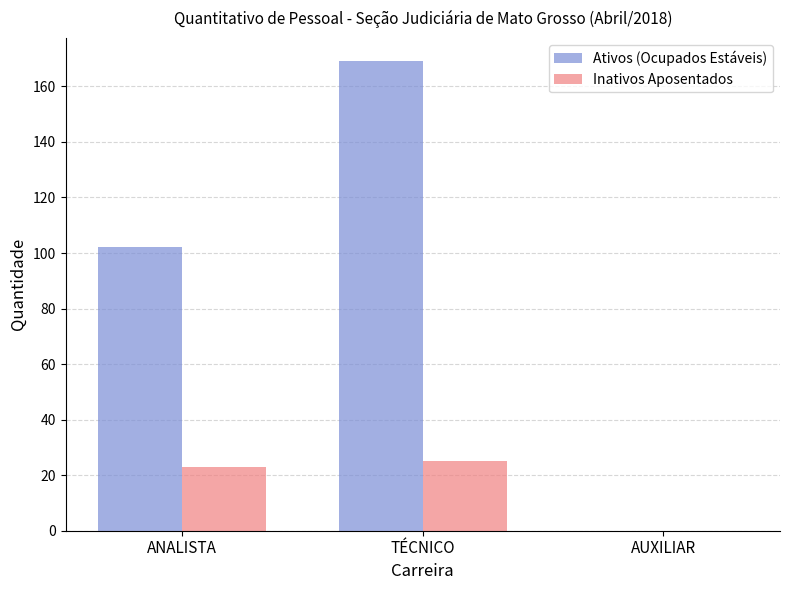

Count the number of data series in this chart.

2